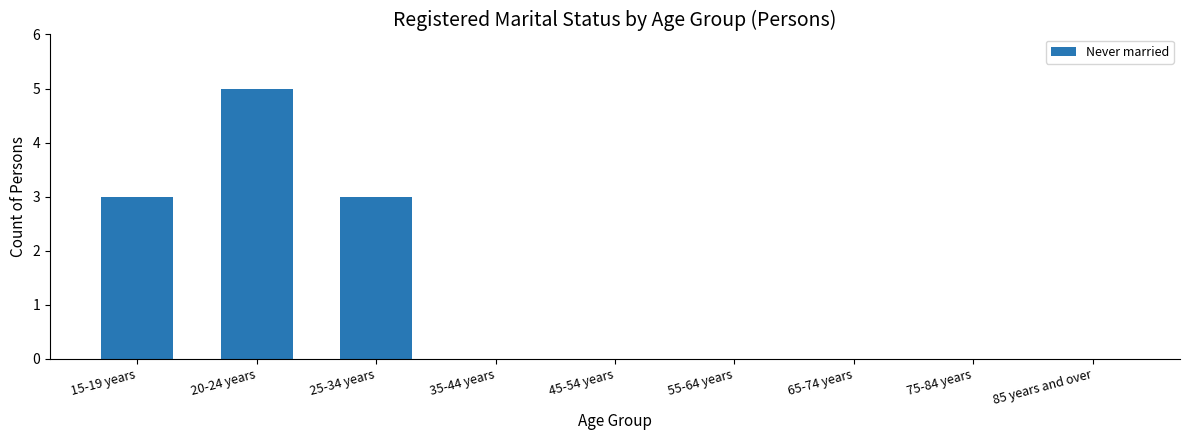

The value at 75-84 years is 3. True or false?

False